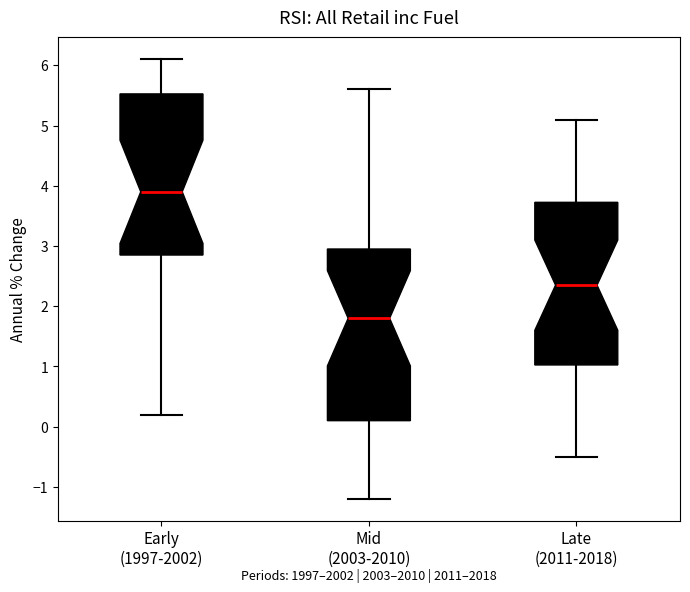

Reading left to right, transcribe this box plot: for each box, give where its median line is, the range the box spans, and where its two whiskers end, as read against the y-axis. The values are not printed on the chart, so give them approximately, as read against the axis.

Early (1997-2002): median 3.9, box 2.9 to 5.5, whiskers 0.2 to 6.1
Mid (2003-2010): median 1.8, box 0.1 to 3.0, whiskers -1.2 to 5.6
Late (2011-2018): median 2.4, box 1.0 to 3.7, whiskers -0.5 to 5.1